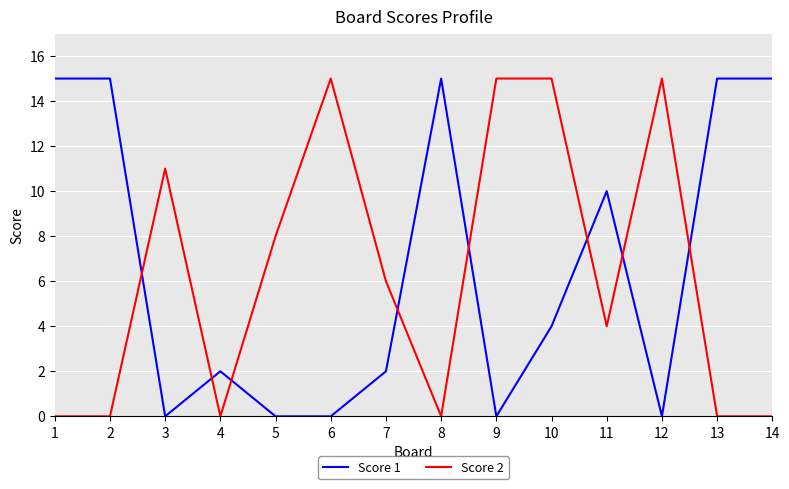

Is the value of Score 1 at 1 greater than the value of Score 2 at 4?

Yes